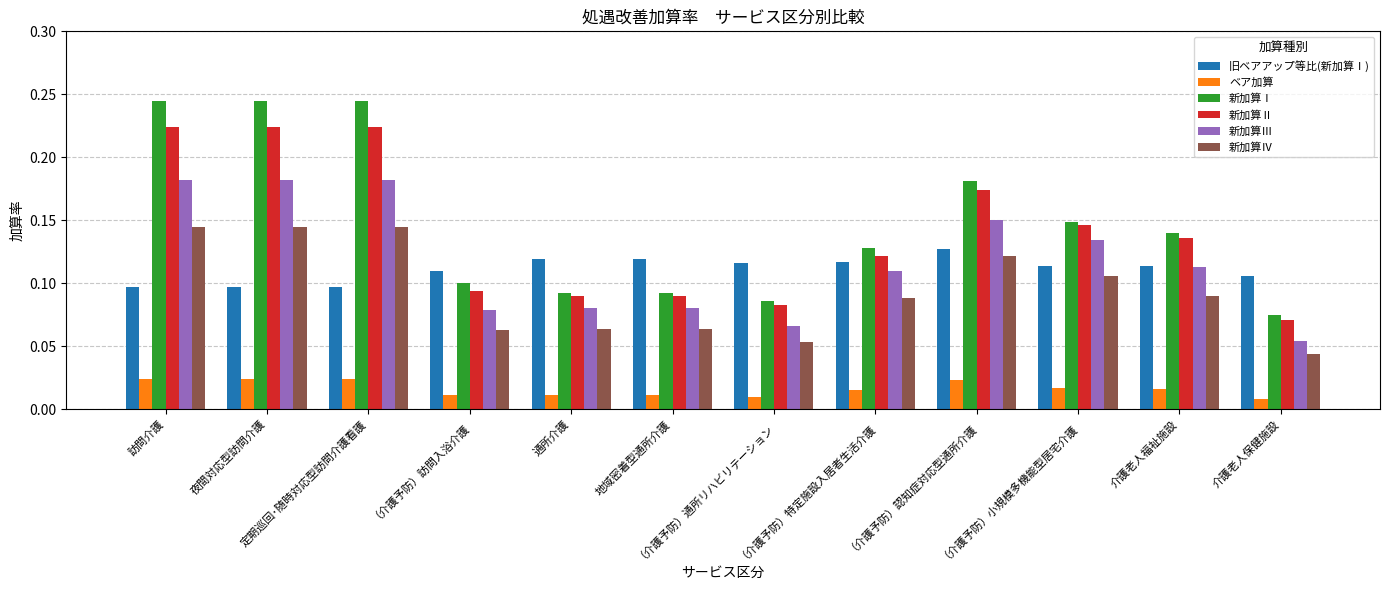

Does the chart contain stacked bars?

No